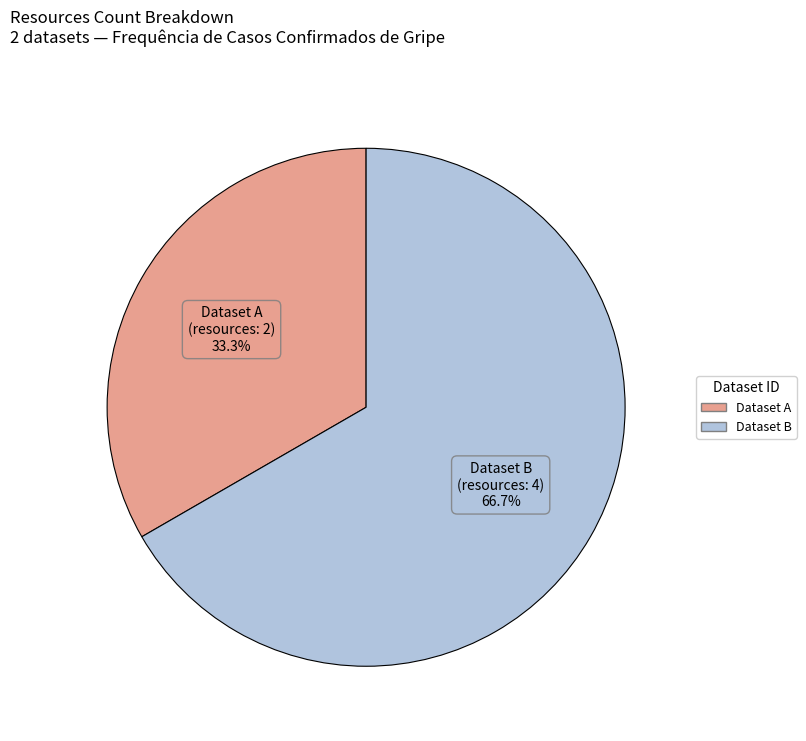

Is there a majority slice in this chart?

Yes